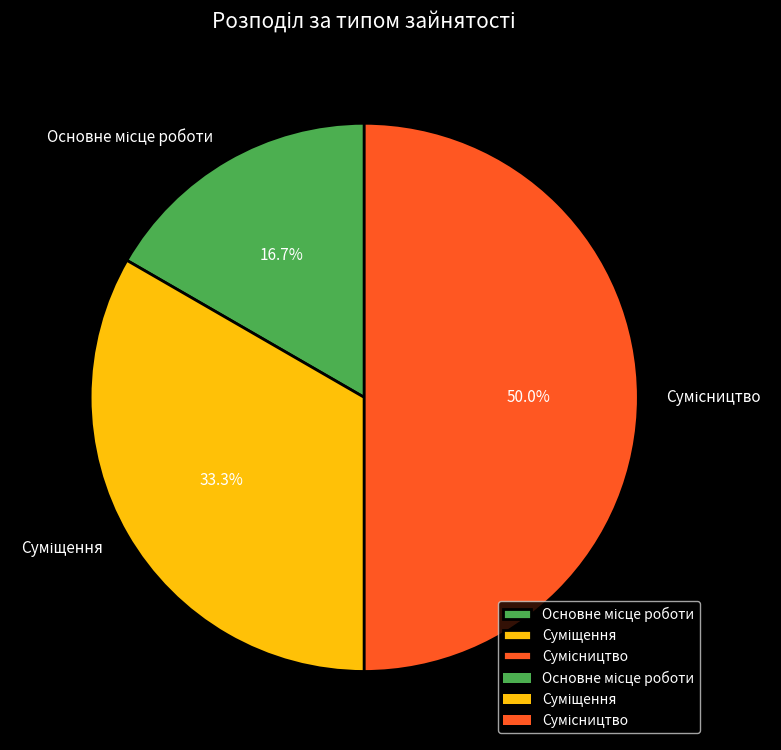

Rank the categories by value from highest to lowest.

Сумісництво, Суміщення, Основне місце роботи